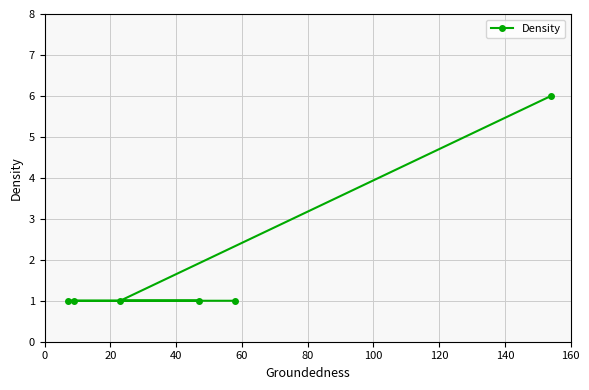

Count the number of categories in the chart.

6